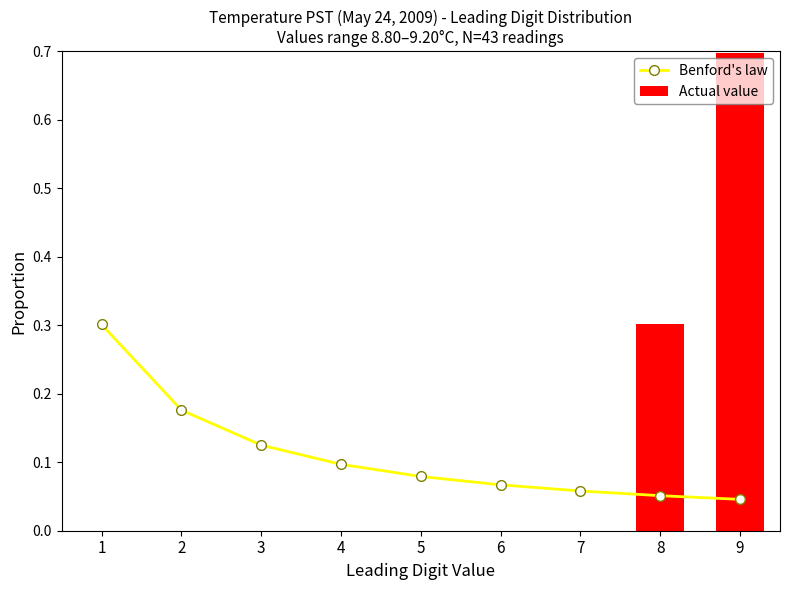

Is it true that Benford's law equals 0.1 at 7?

True